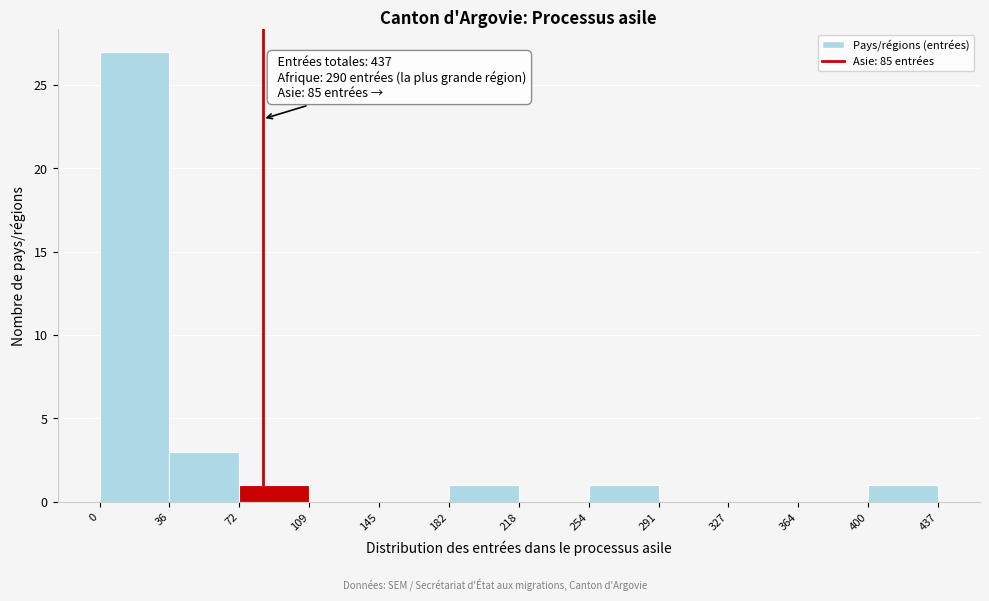

Which range on the x-axis has the tallest bar?

0 to 36